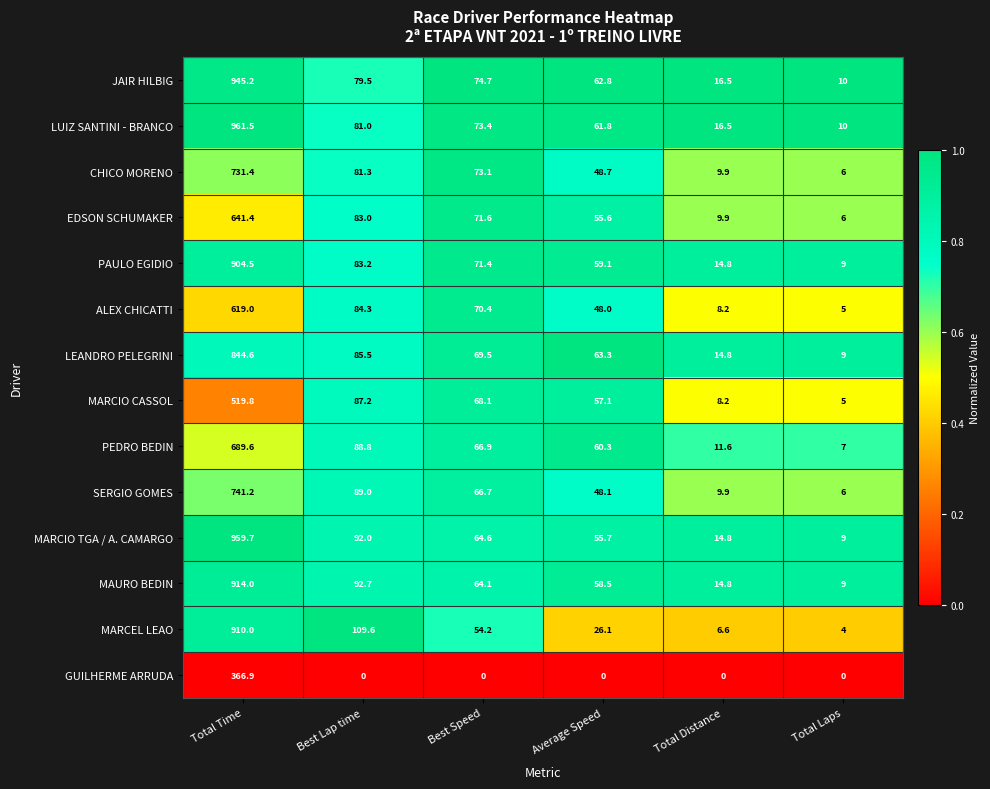

What is the total value across all series at Total Laps?

95.0